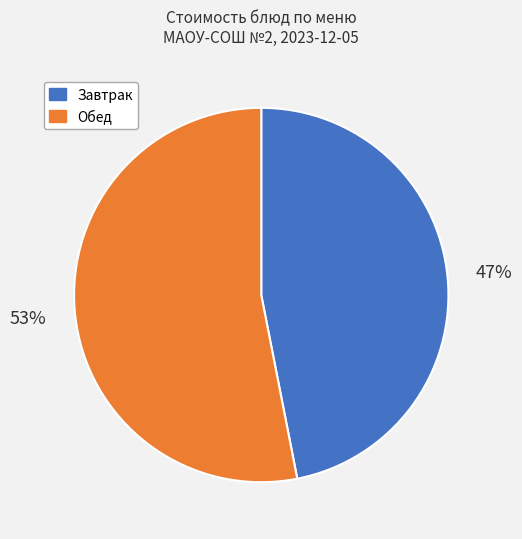

What is the ratio of the value at Обед to the value at Завтрак?

1.1